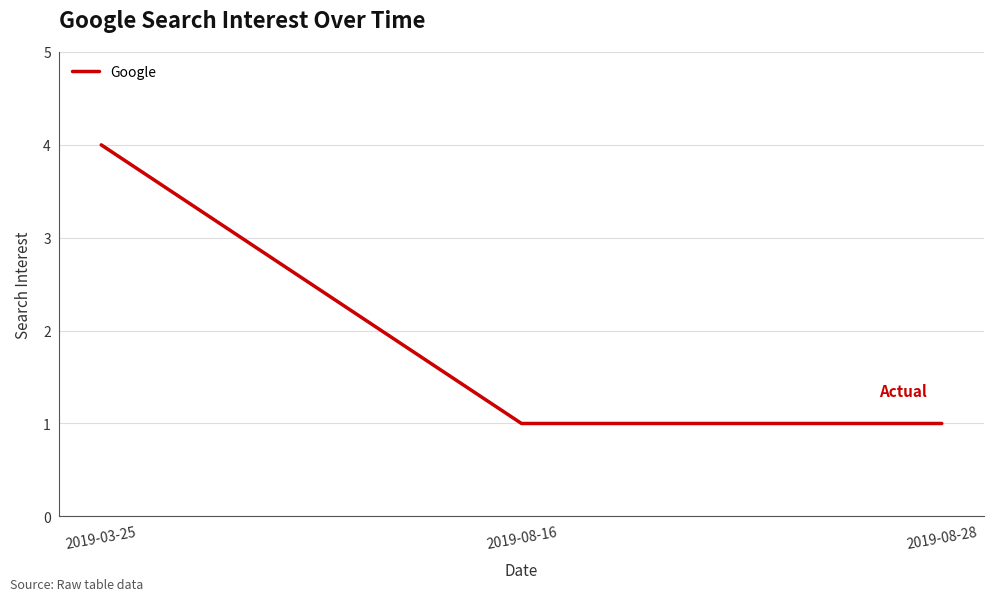

What position from the left is 2019-08-16?

2